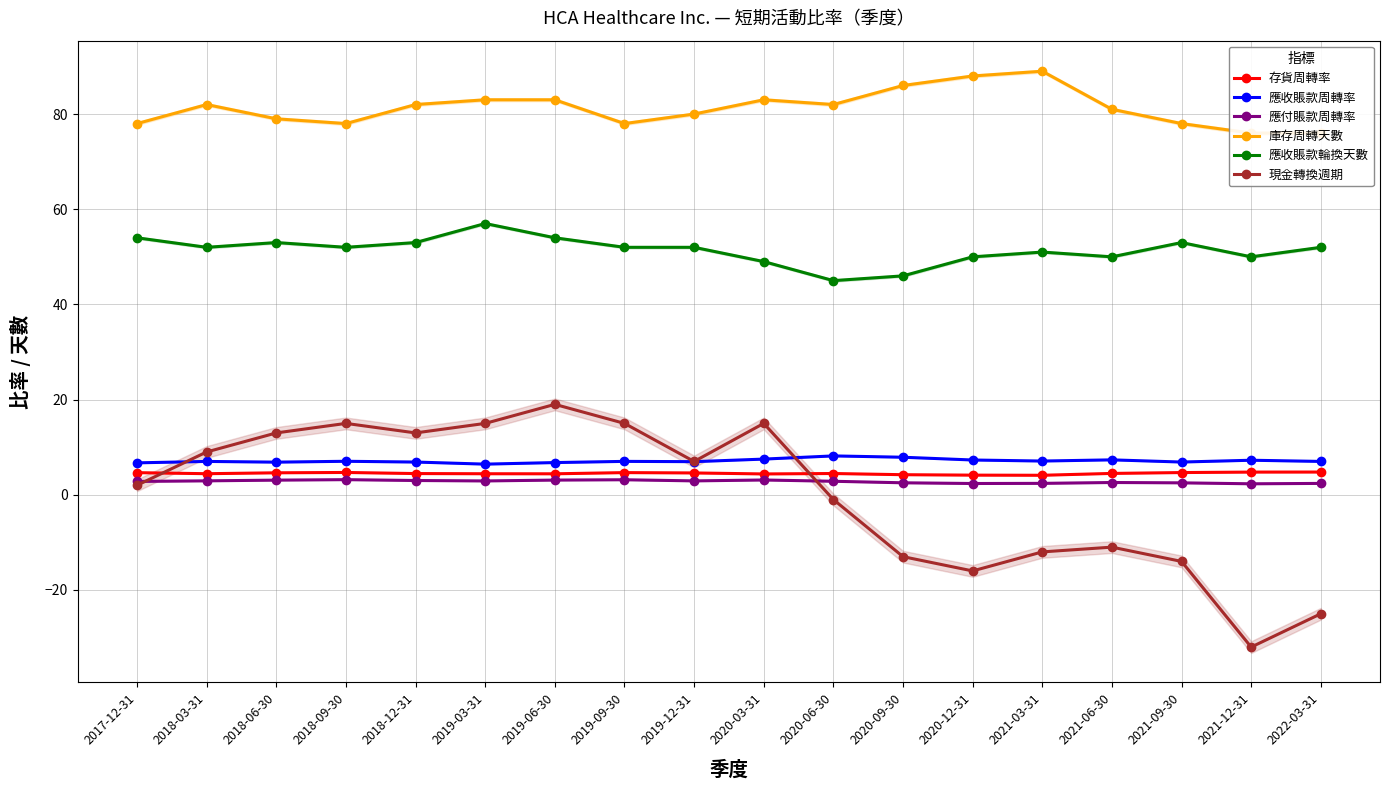

What position from the right is 2019-03-31?

13